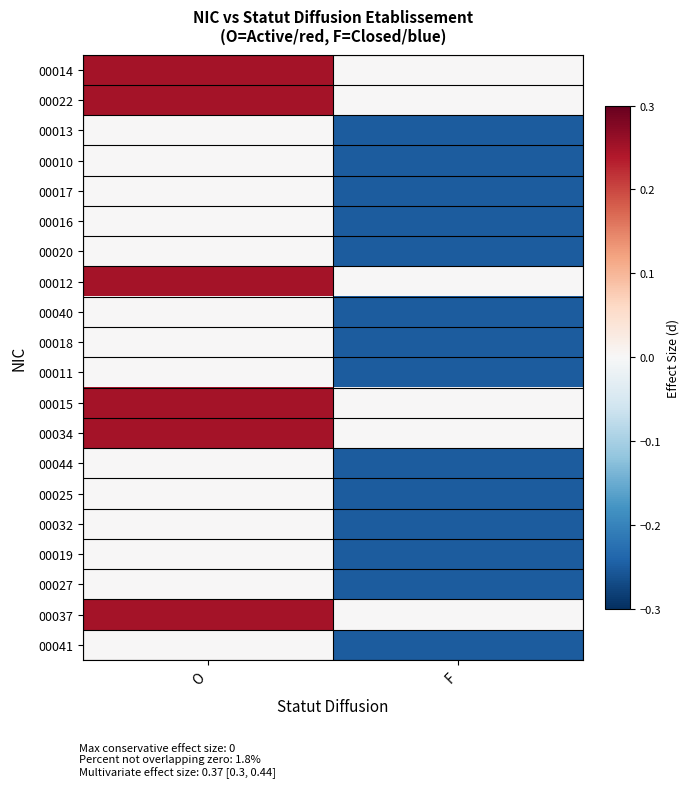

How many data points does each series have?

2